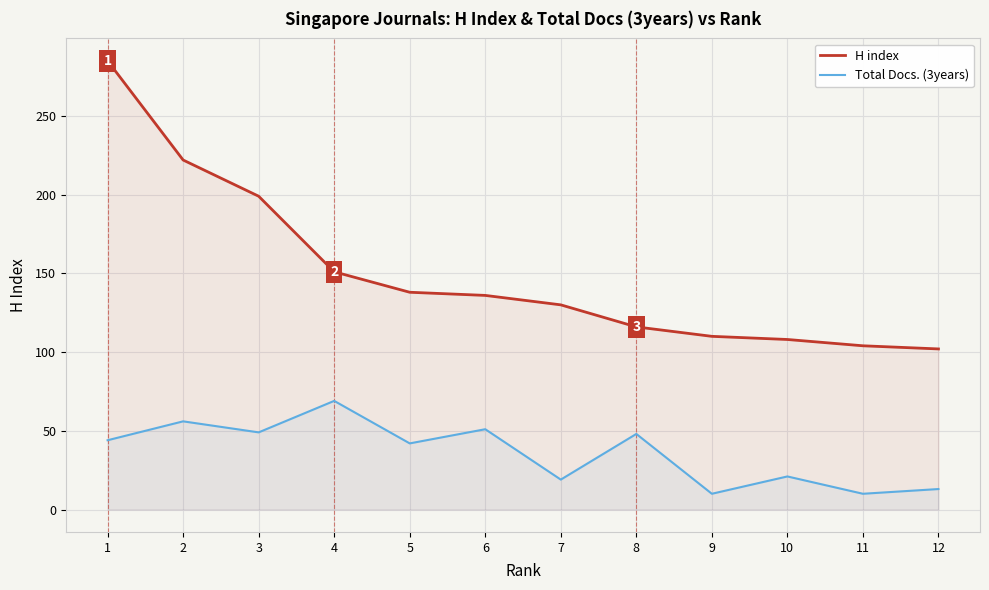

Reading left to right, list all the values displayed in this chart.

H index: 285	222	199	151	138	136	130	116	110	108	104	102
Total Docs. (3years): 44	56	49	69	42	51	19	48	10	21	10	13